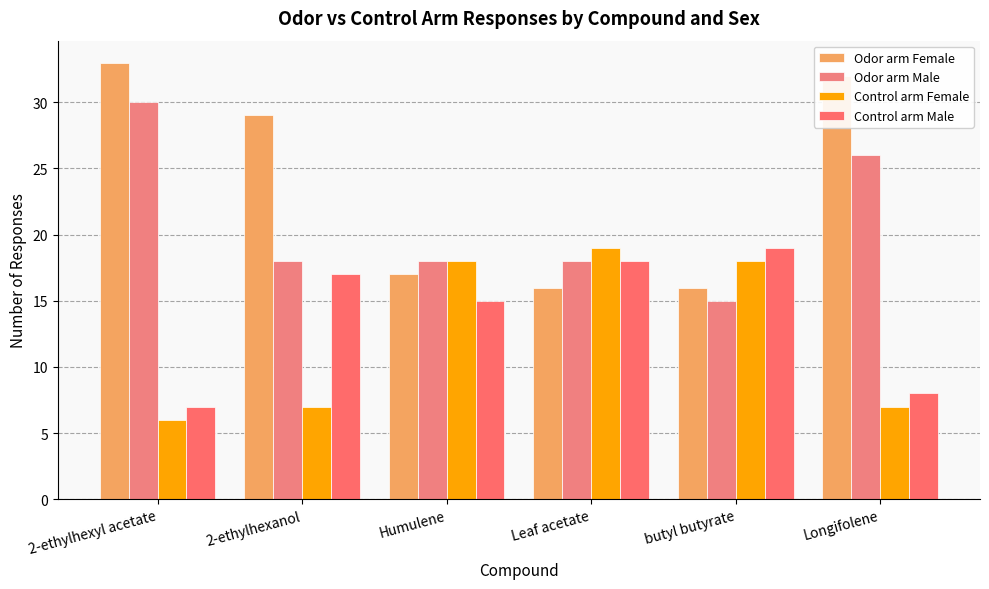

How many groups of bars are there?

6